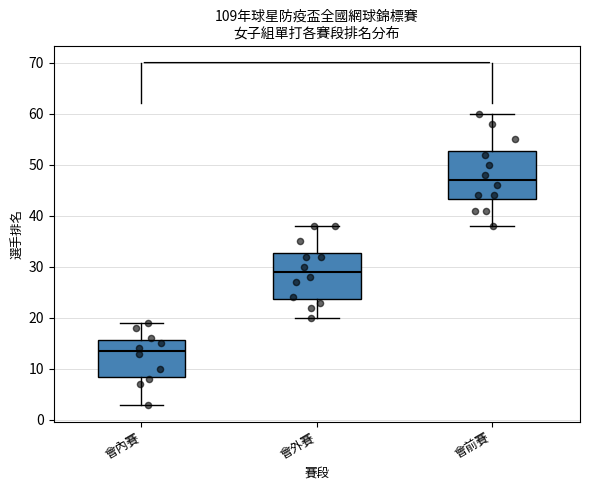

Reading left to right, read every box against the y-axis: the position of its median line, the range the box covers, and the ends of its whiskers. The values are not printed on the chart, so give them approximately, as read against the axis.

會內賽: median 14, box 9 to 16, whiskers 3 to 19
會外賽: median 29, box 24 to 33, whiskers 20 to 38
會前賽: median 47, box 43 to 53, whiskers 38 to 60